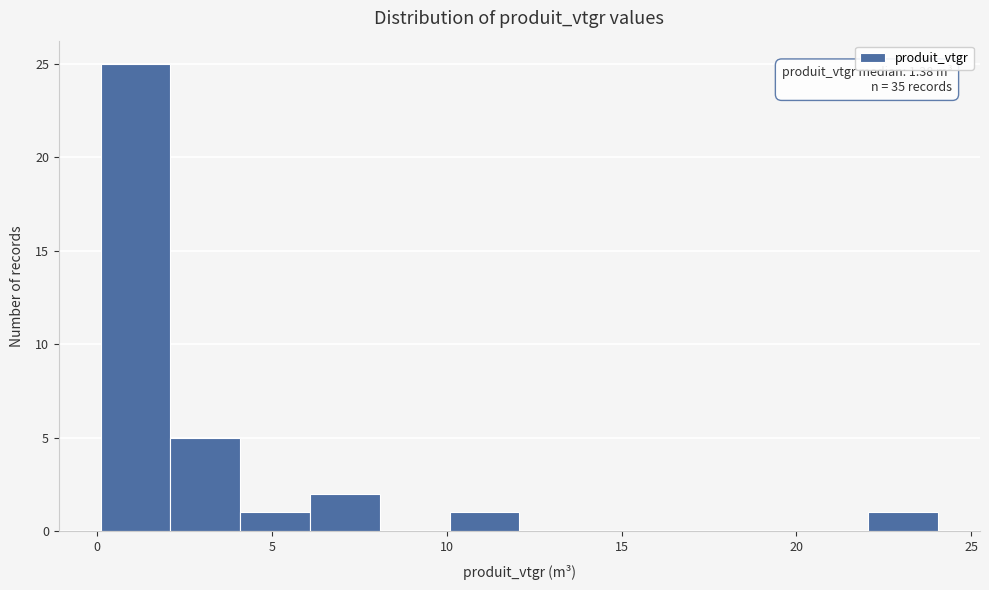

Read against the x-axis, roughly where is the centre of the tallest bar?

1.0